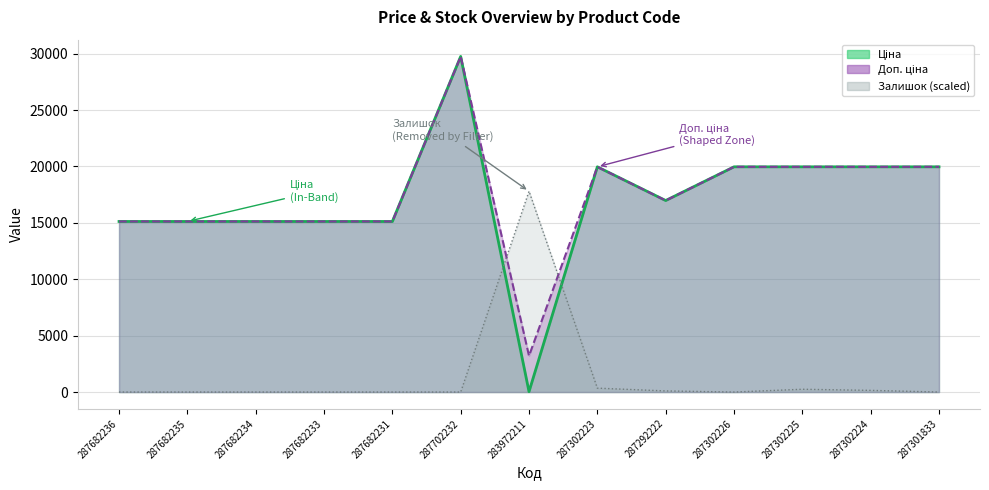

Reading right to left, extract all data points from this chart.

Ціна: 287301833=19964.2	287302224=19964.2	287302225=19964.2	287302226=19964.2	287292222=16976.3	287302223=19964.2	283972211=32.0	287702232=29747.2	287682231=15120.0	287682233=15120.0	287682234=15120.0	287682235=15120.0	287682236=15120.0
Доп. ціна: 287301833=19964.2	287302224=19964.2	287302225=19964.2	287302226=19964.2	287292222=16976.3	287302223=19964.2	283972211=3205.0	287702232=29747.2	287682231=15120.0	287682233=15120.0	287682234=15120.0	287682235=15120.0	287682236=15120.0
Залишок: 287301833=0.0	287302224=148.3	287302225=247.2	287302226=0.0	287292222=98.9	287302223=346.1	283972211=17798.9	287702232=0.0	287682231=0.0	287682233=0.0	287682234=0.0	287682235=0.0	287682236=0.0